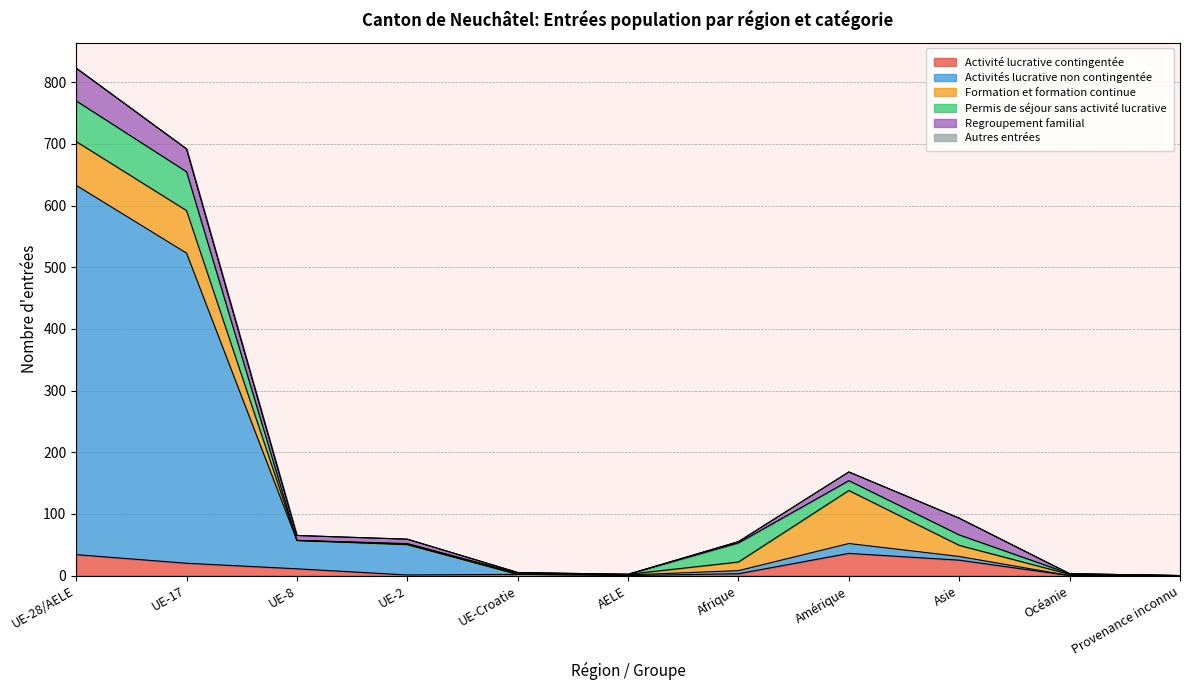

Which has a higher value, Océanie or Asie?

Asie